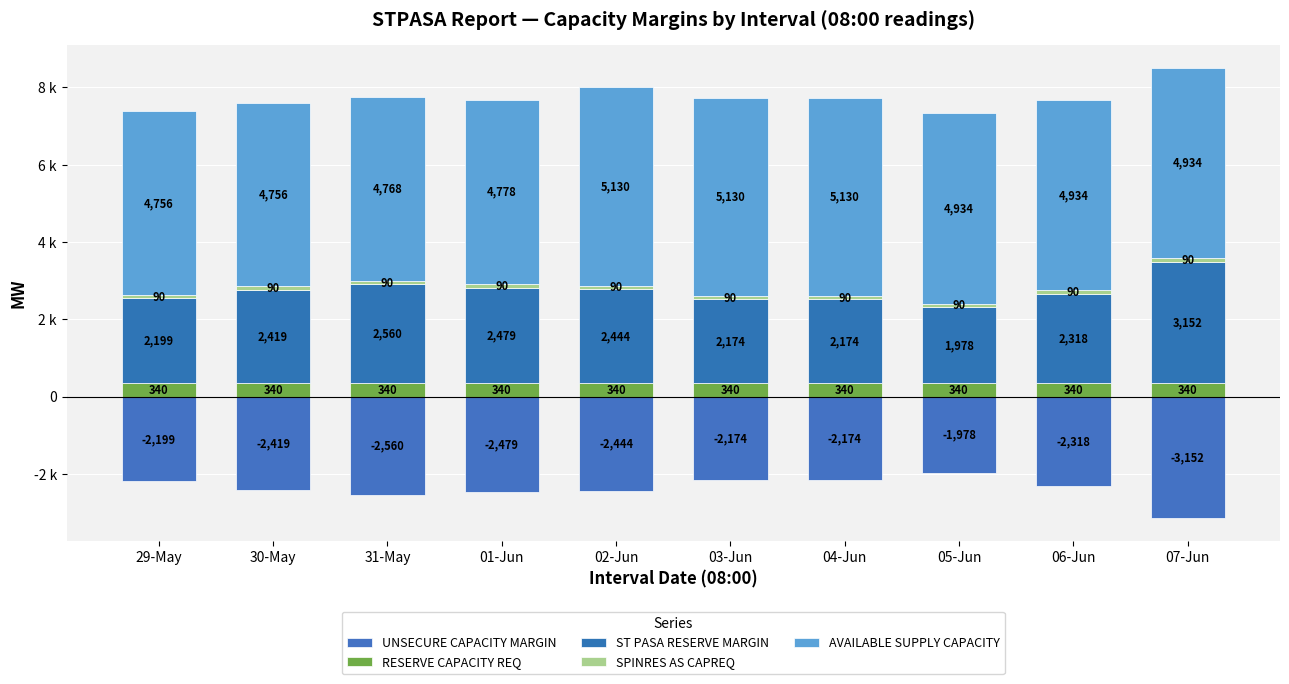

Reading right to left, transcribe all the data shown in this chart.

UNSECURE CAPACITY MARGIN: 07-Jun=-3152	06-Jun=-2318	05-Jun=-1978	04-Jun=-2174	03-Jun=-2174	02-Jun=-2444	01-Jun=-2479	31-May=-2560	30-May=-2419	29-May=-2199
RESERVE CAPACITY REQ: 07-Jun=340	06-Jun=340	05-Jun=340	04-Jun=340	03-Jun=340	02-Jun=340	01-Jun=340	31-May=340	30-May=340	29-May=340
ST PASA RESERVE MARGIN: 07-Jun=3152	06-Jun=2318	05-Jun=1978	04-Jun=2174	03-Jun=2174	02-Jun=2444	01-Jun=2479	31-May=2560	30-May=2419	29-May=2199
SPINRES AS CAPREQ: 07-Jun=90	06-Jun=90	05-Jun=90	04-Jun=90	03-Jun=90	02-Jun=90	01-Jun=90	31-May=90	30-May=90	29-May=90
AVAILABLE SUPPLY CAPACITY: 07-Jun=4934	06-Jun=4934	05-Jun=4934	04-Jun=5130	03-Jun=5130	02-Jun=5130	01-Jun=4778	31-May=4768	30-May=4756	29-May=4756